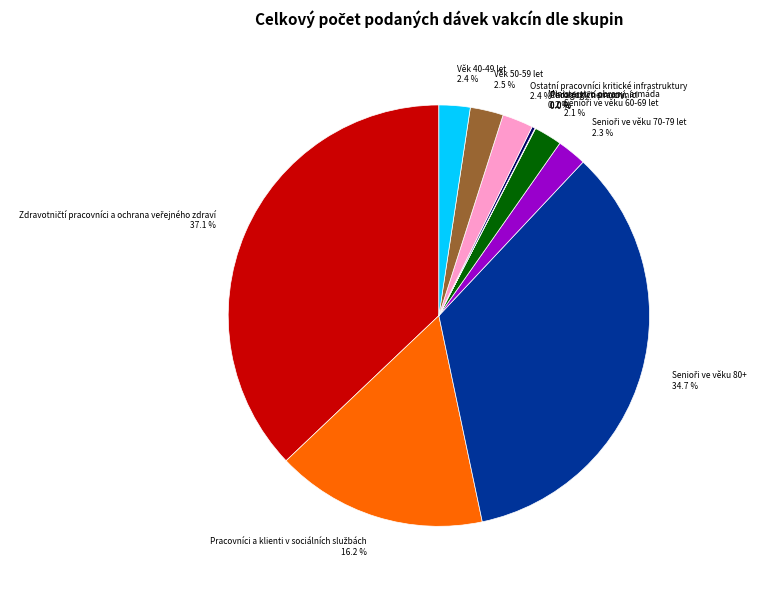

Is there any slice that represents more than half of the pie?

No